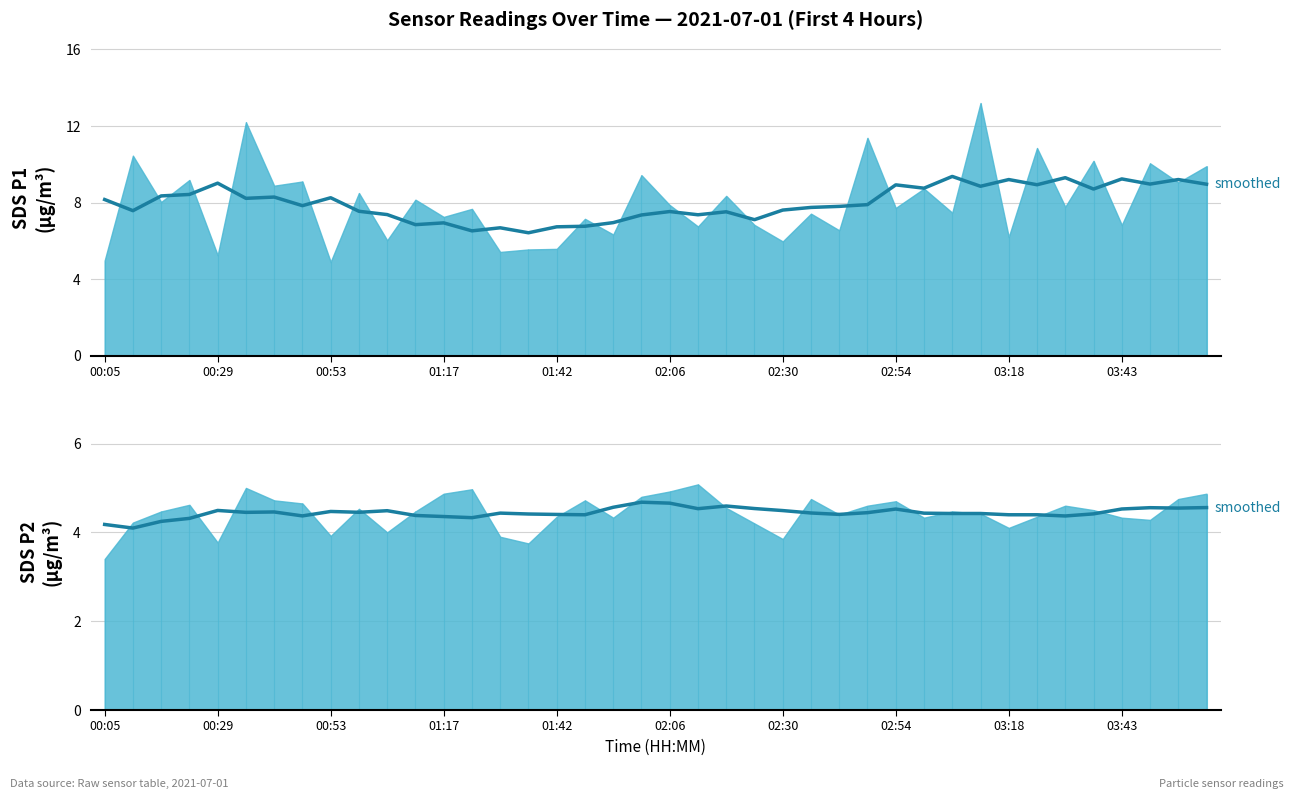

What is the value of the SDS_P1 (smoothed) point at the 17th from the left?

6.7